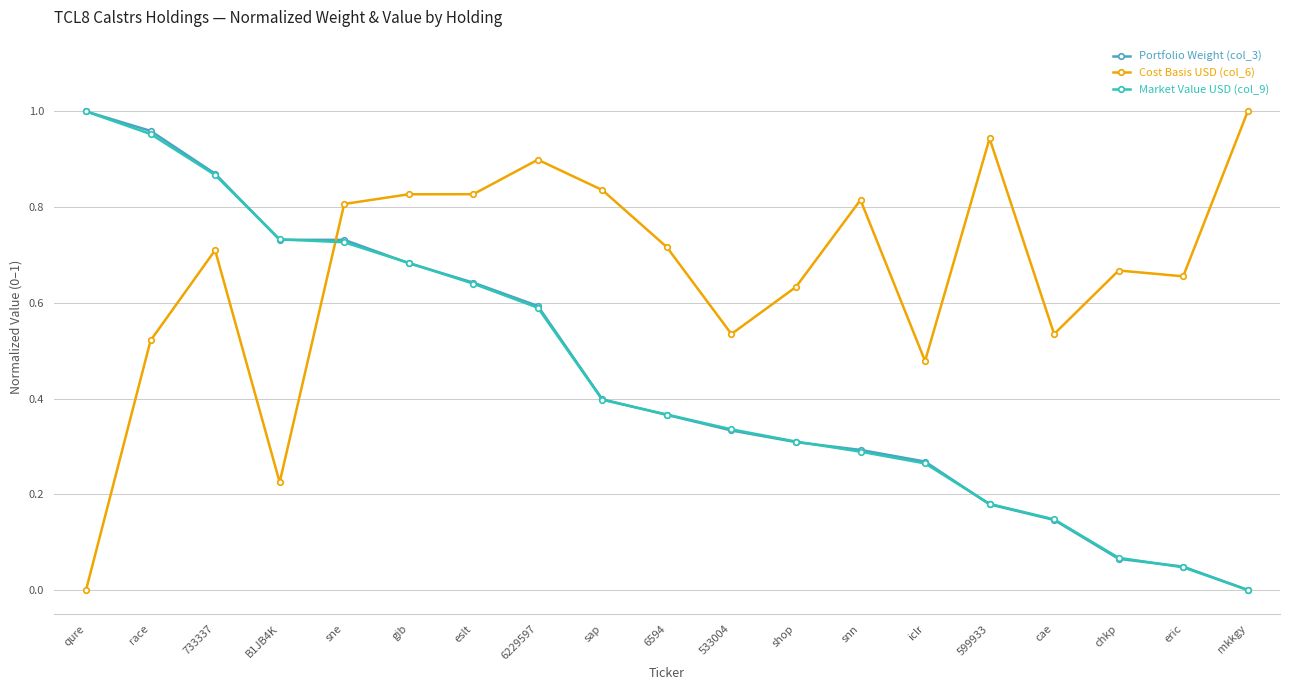

Which series changed the most between B1JB4K and sne?

Cost Basis USD (col_6)